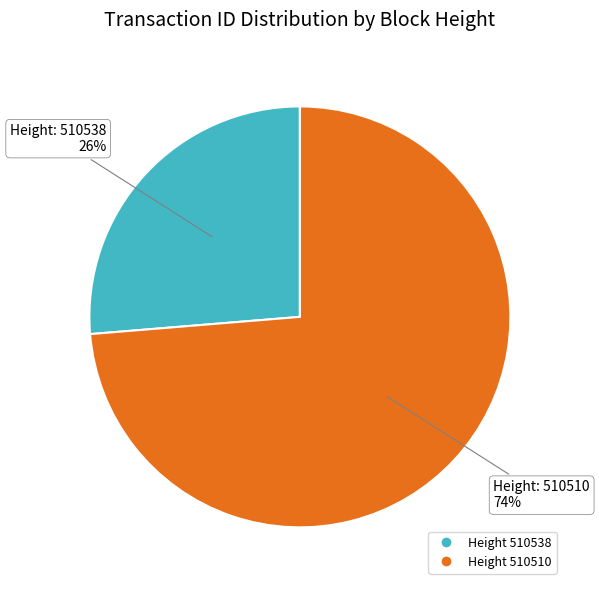

To the nearest percent, what is the average slice percentage?

50%